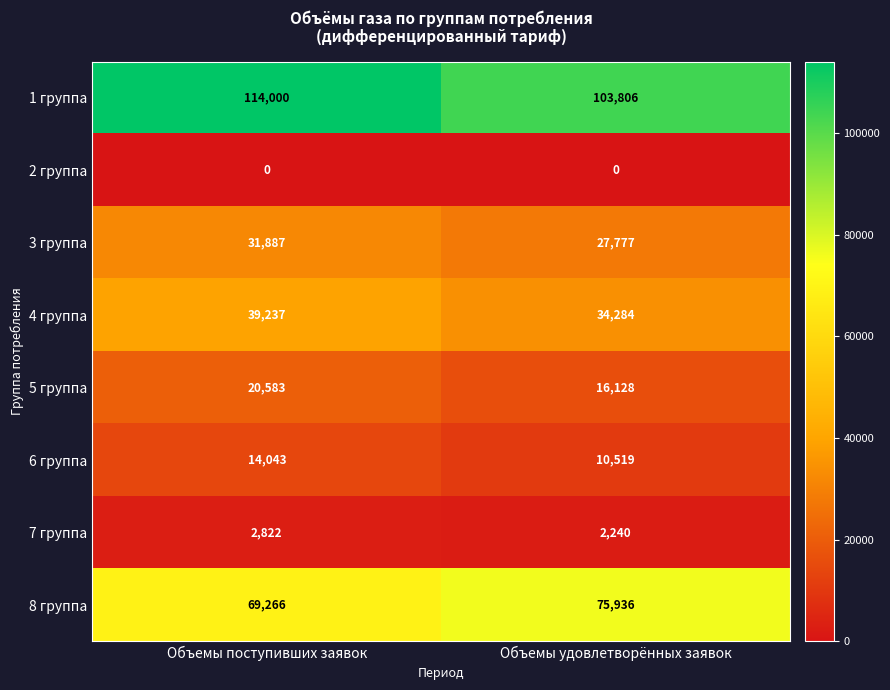

At which category is the sum across all series the highest?

Объемы поступивших заявок